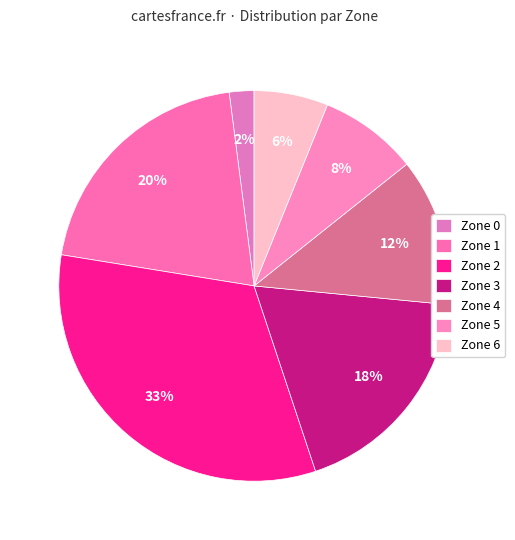

To the nearest percent, what is the difference between the Zone 3 and Zone 5 slice percentages?

10%